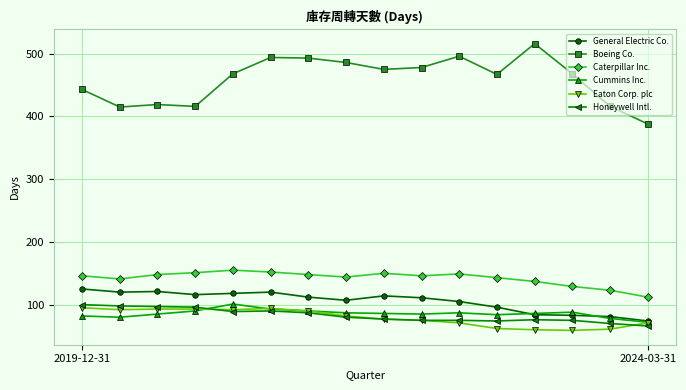

Which series has the largest total across all categories?

Boeing Co.